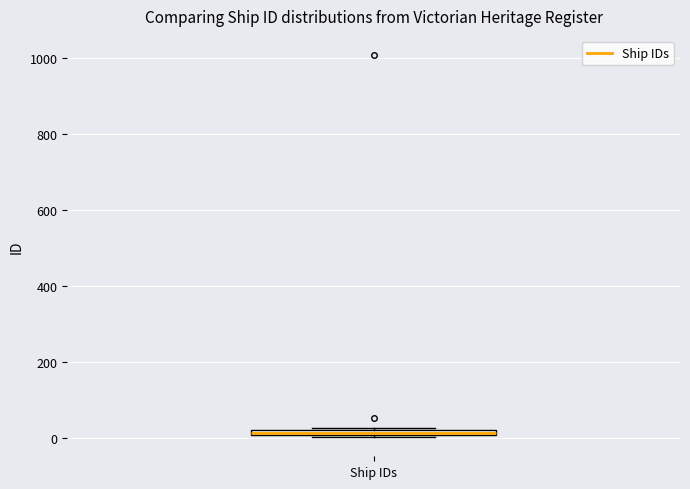

Where is the upper edge of the box for Ship IDs on the y-axis? The values are not printed on the chart, so give them approximately, as read against the axis.

20